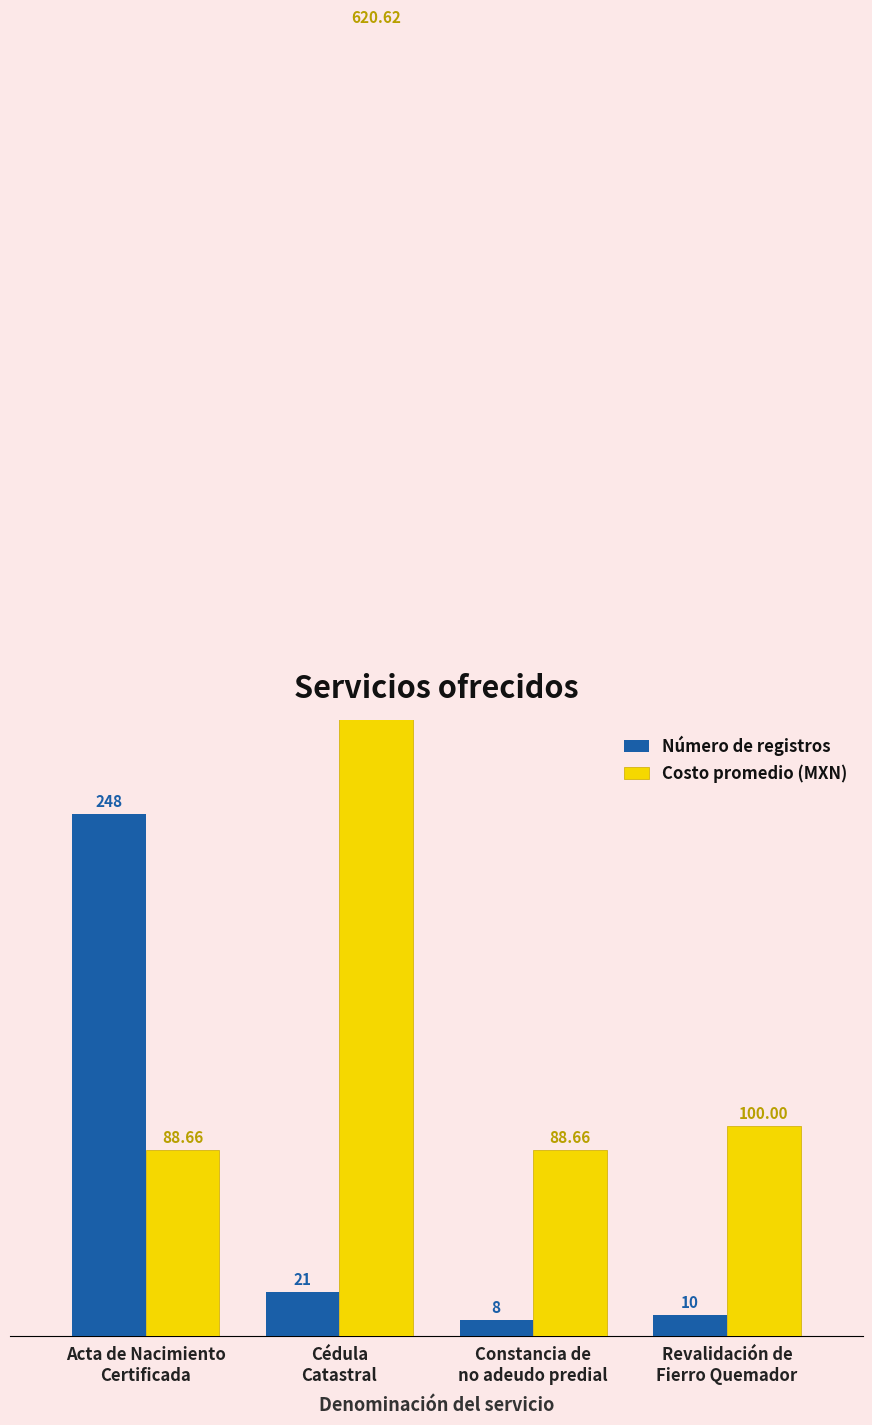

Which series has the largest total across all categories?

Costo promedio (MXN)